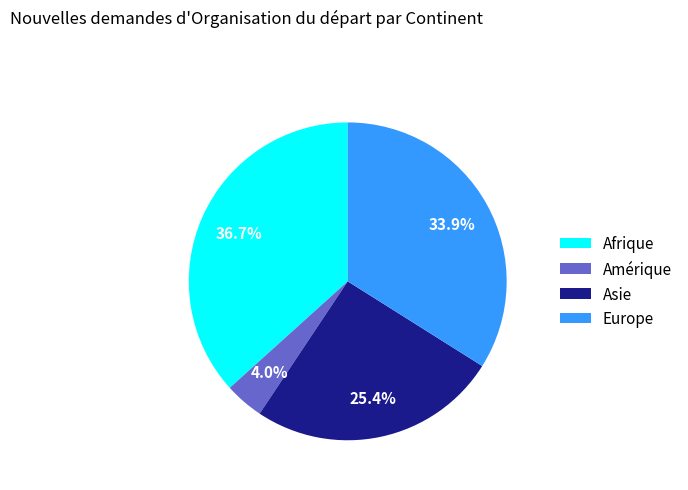

Which category has the smallest portion of the pie?

Amérique